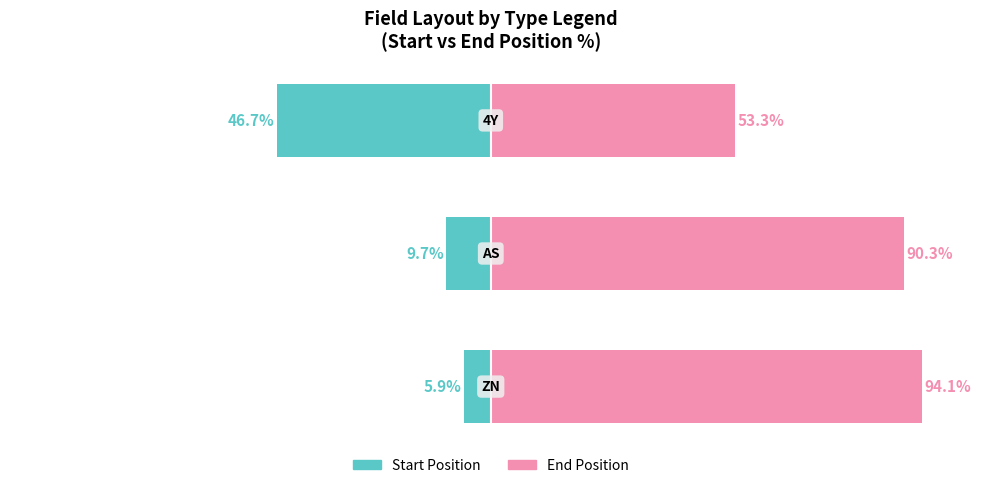

What is the sum of the End Position values at 2 and 0?

147.5